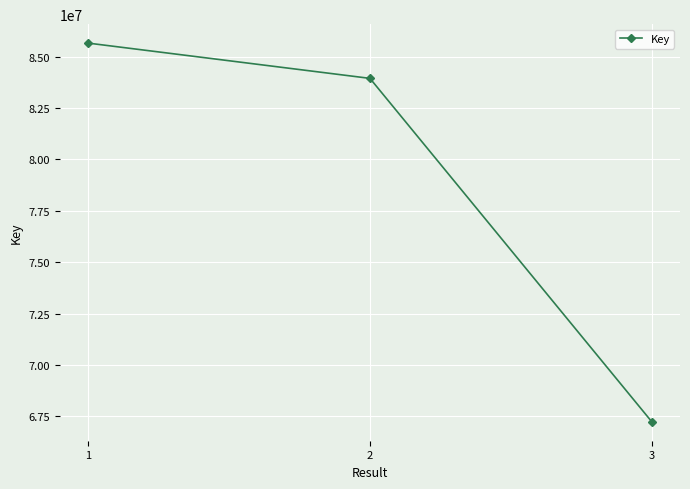

What is the change in value from 2 to 3?

-16699975